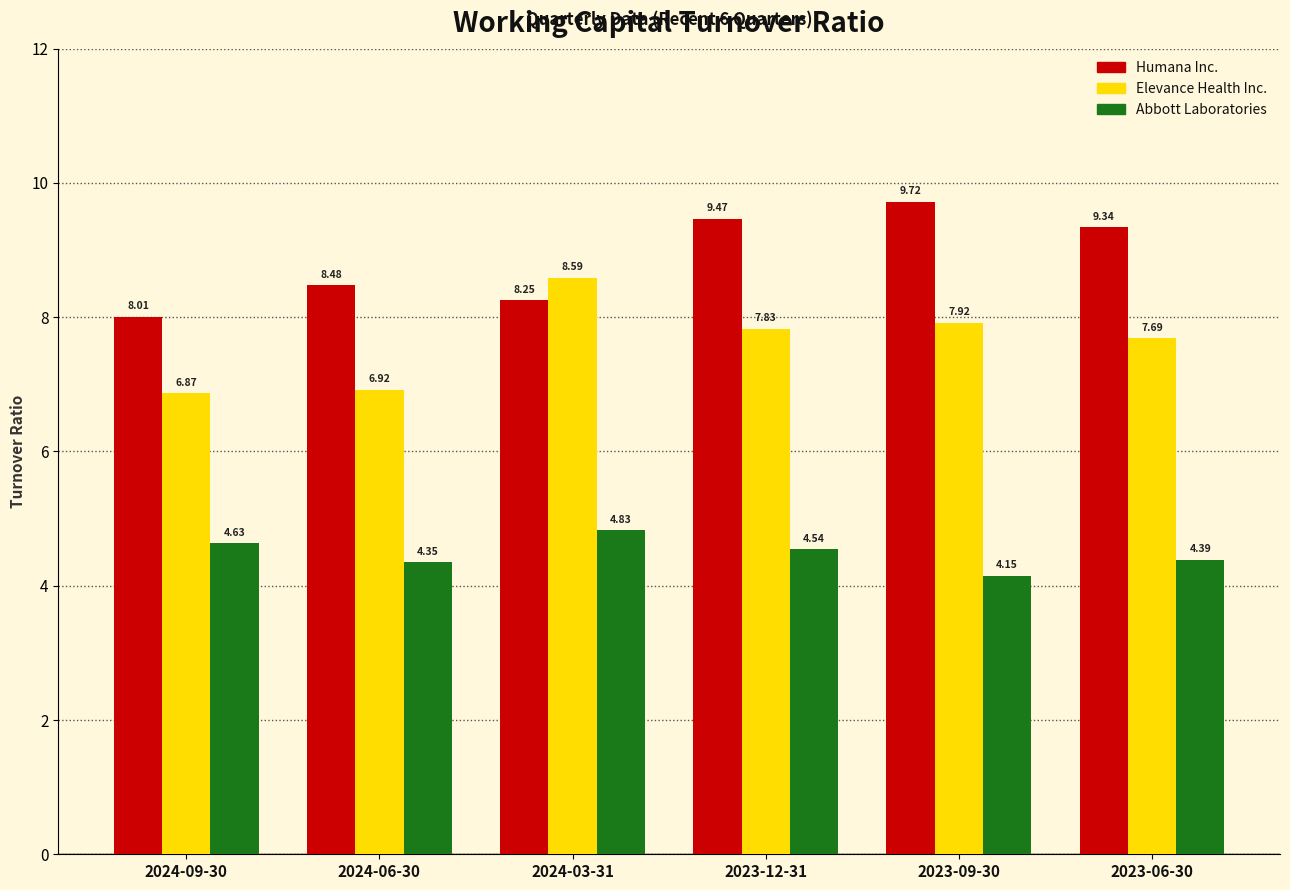

What is the sum of the Abbott Laboratories values at 2023-06-30 and 2024-03-31?

9.2